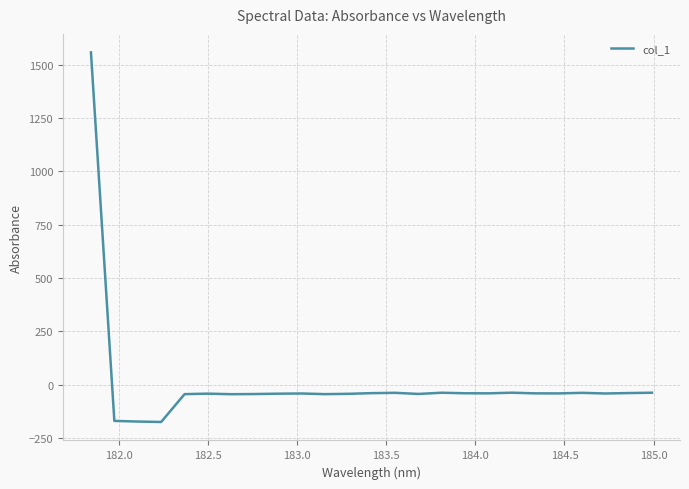

What is the minimum value shown in the chart?

-175.1